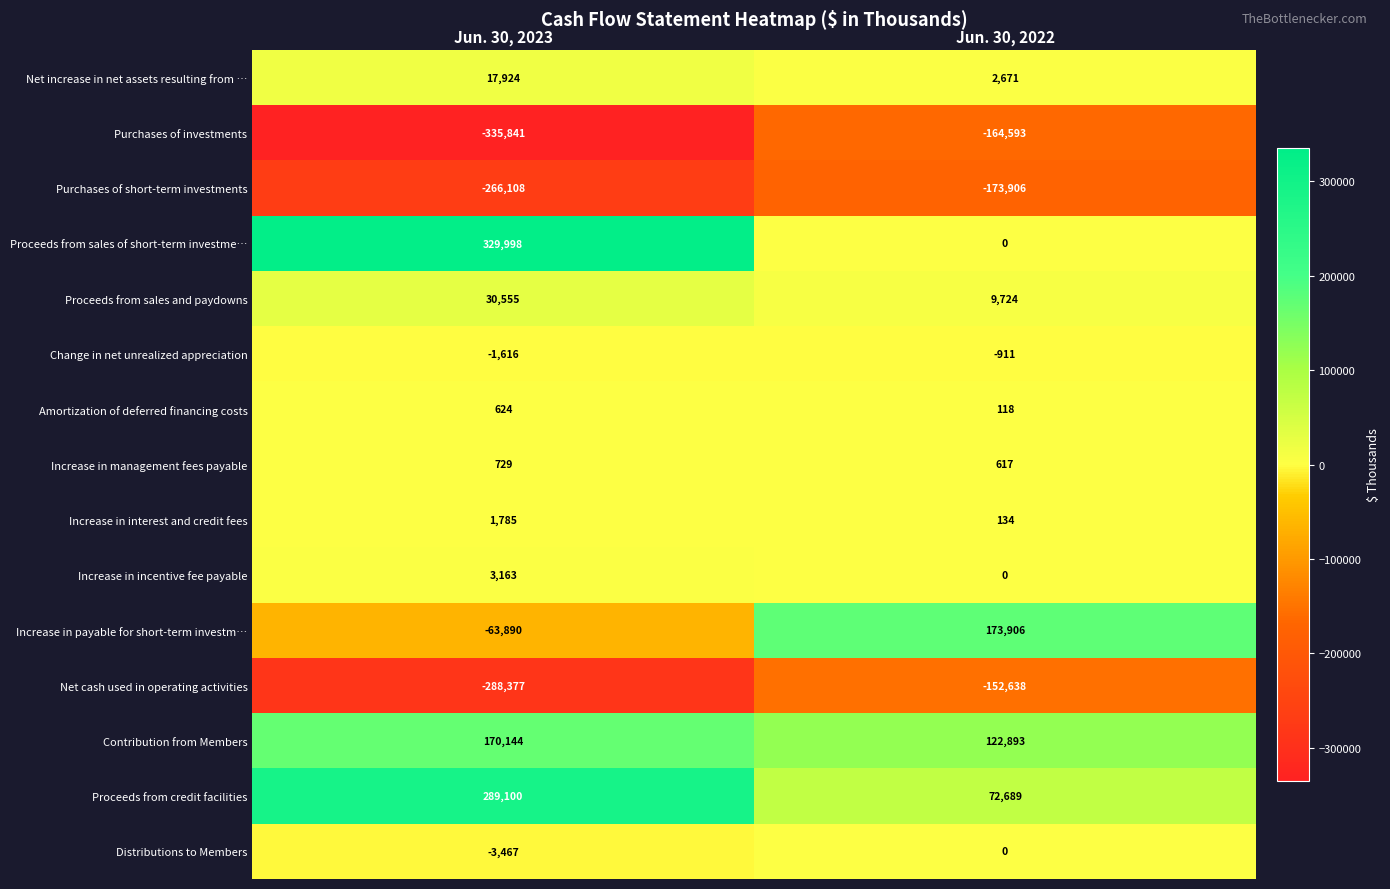

At Jun. 30, 2023, list the series in order from largest to smallest.

Proceeds from sales of short-term investme…, Proceeds from credit facilities, Contribution from Members, Proceeds from sales and paydowns, Net increase in net assets resulting from …, Increase in incentive fee payable, Increase in interest and credit fees, Increase in management fees payable, Amortization of deferred financing costs, Change in net unrealized appreciation, Distributions to Members, Increase in payable for short-term investm…, Purchases of short-term investments, Net cash used in operating activities, Purchases of investments